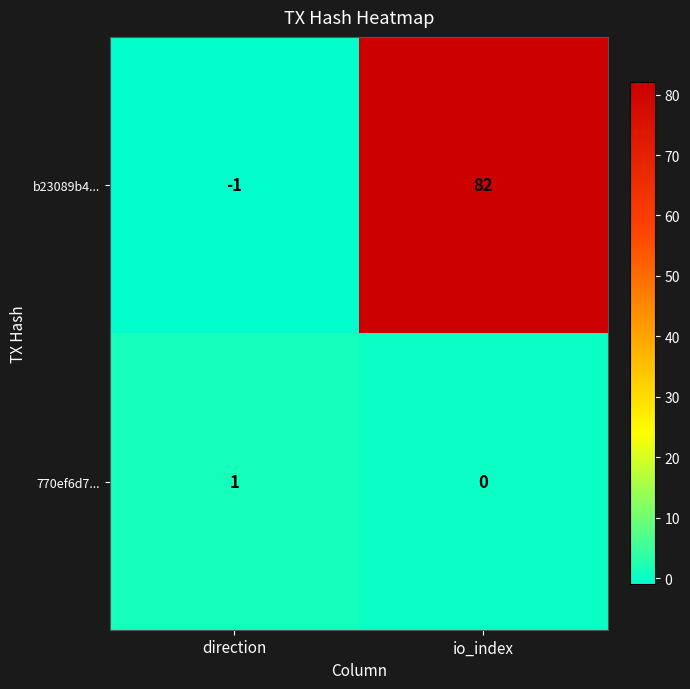

What is the difference between the maximum and minimum values in the b23089b4... series?

83